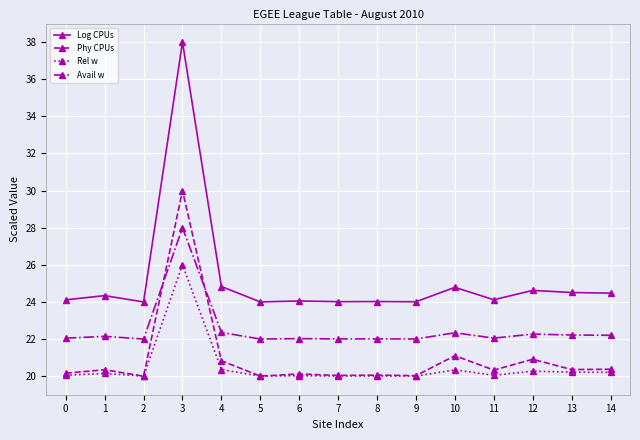

True or false: Avail w and Rel w cross at least once.

False